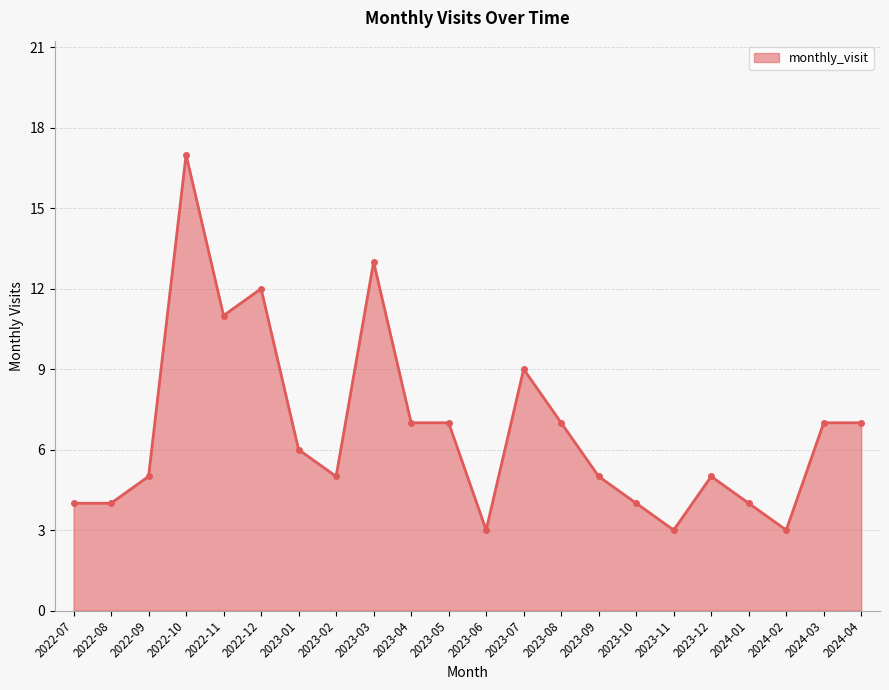

Where is the first local maximum?

2022-10